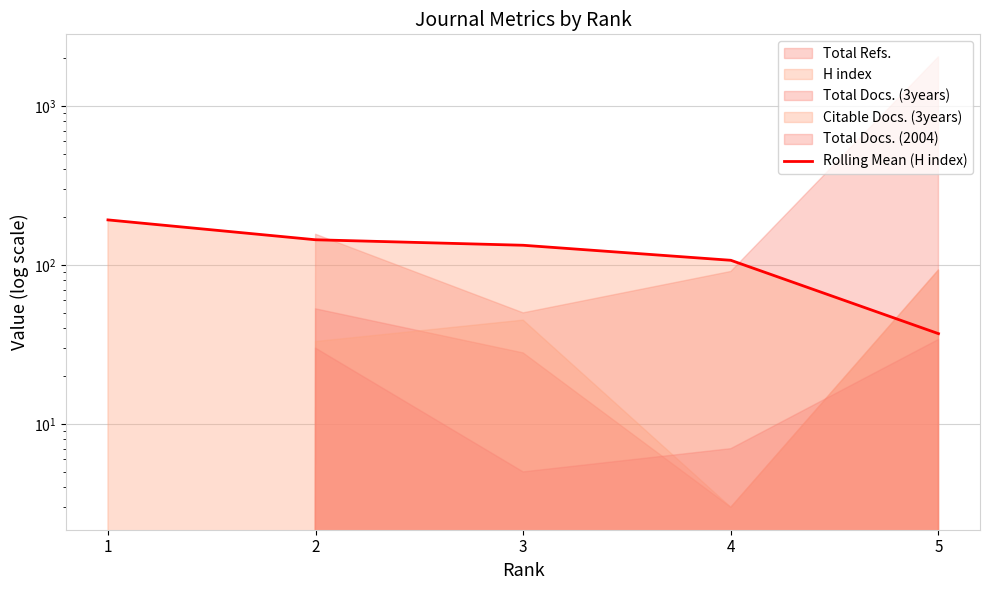

How many lines are shown in the chart?

1